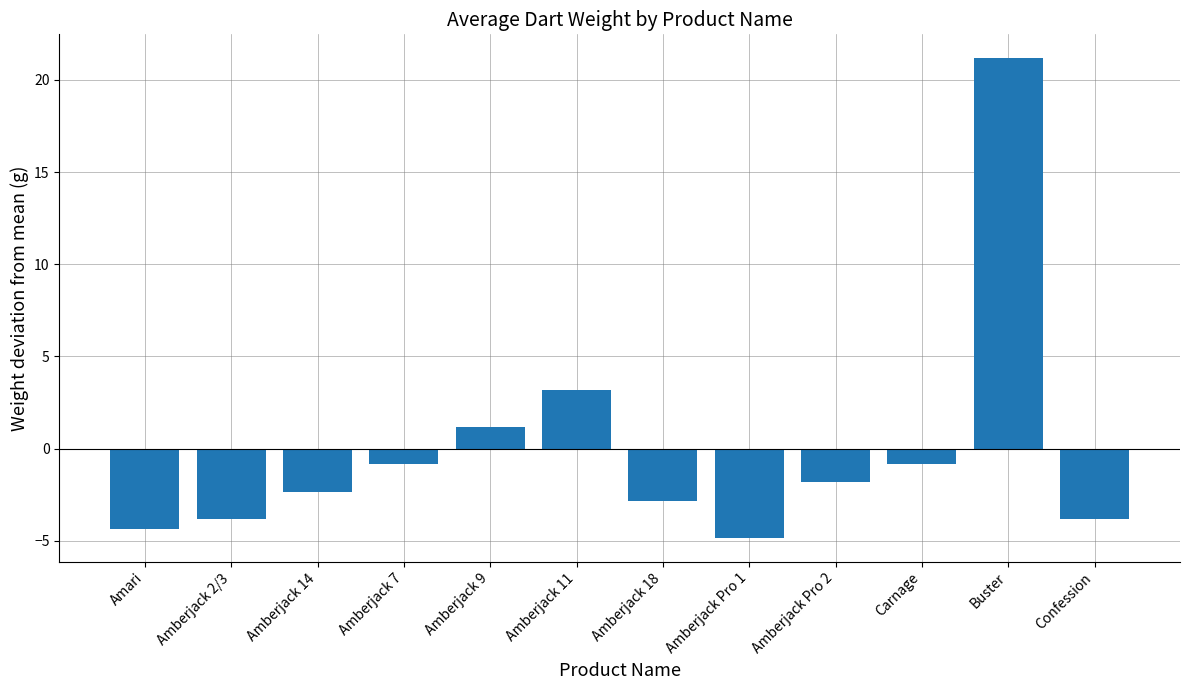

What position from the right is Amberjack 9?

8